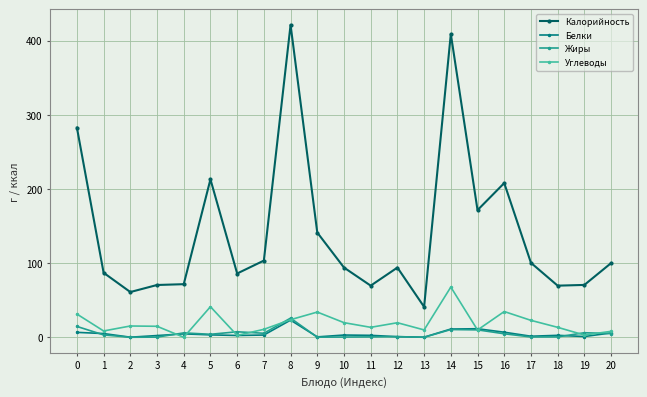

How many distinct data groups are displayed?

4